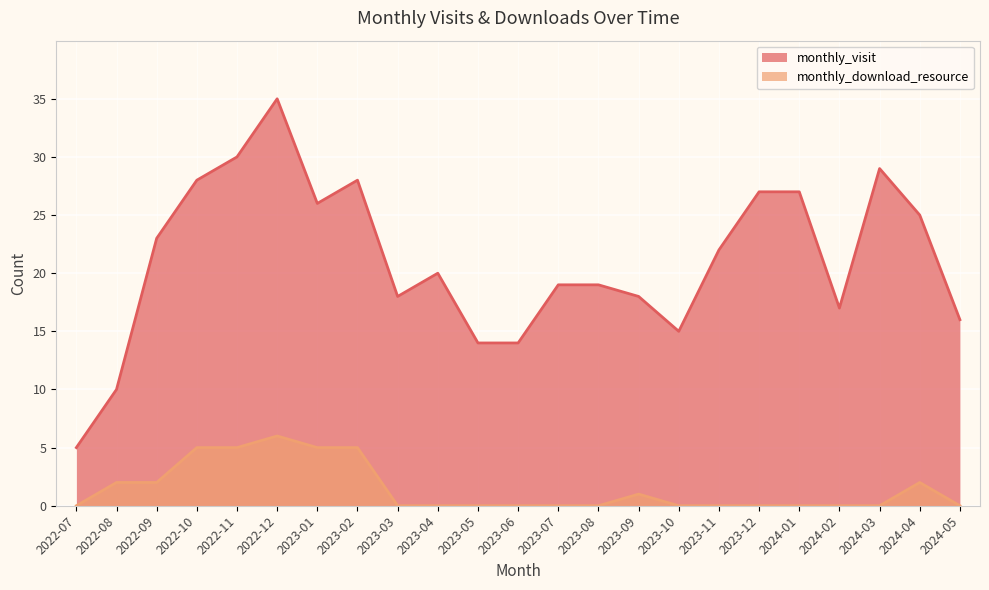

Reading left to right, list all the values displayed in this chart.

monthly_visit: 2022-07=5	2022-08=10	2022-09=23	2022-10=28	2022-11=30	2022-12=35	2023-01=26	2023-02=28	2023-03=18	2023-04=20	2023-05=14	2023-06=14	2023-07=19	2023-08=19	2023-09=18	2023-10=15	2023-11=22	2023-12=27	2024-01=27	2024-02=17	2024-03=29	2024-04=25	2024-05=16
monthly_download_resource: 2022-07=0	2022-08=2	2022-09=2	2022-10=5	2022-11=5	2022-12=6	2023-01=5	2023-02=5	2023-03=0	2023-04=0	2023-05=0	2023-06=0	2023-07=0	2023-08=0	2023-09=1	2023-10=0	2023-11=0	2023-12=0	2024-01=0	2024-02=0	2024-03=0	2024-04=2	2024-05=0